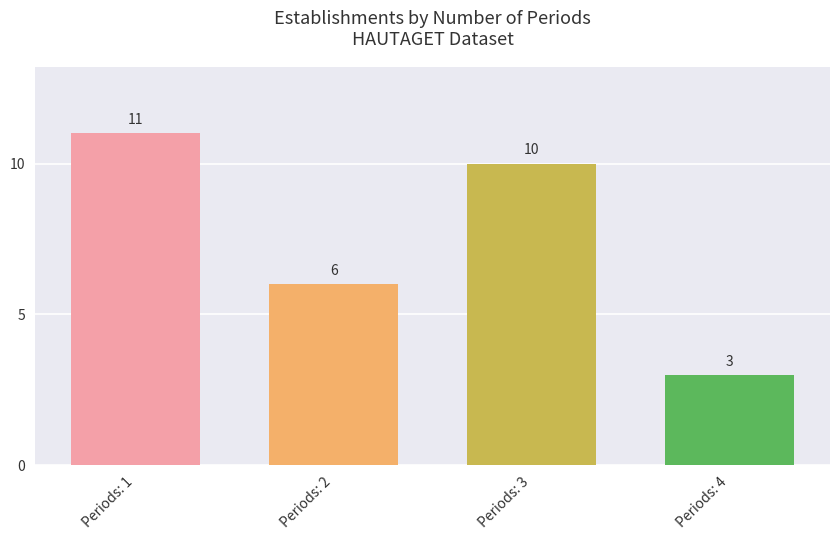

Read the value at Periods: 1.

11